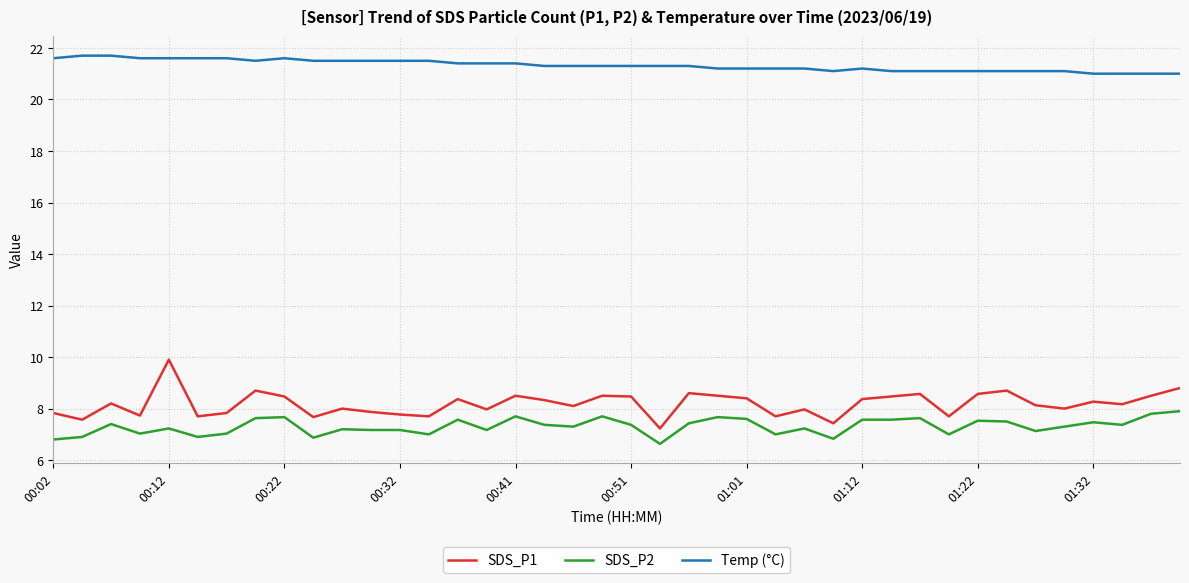

List the series in order of their peak value, lowest first.

SDS_P2, SDS_P1, Temp (°C)